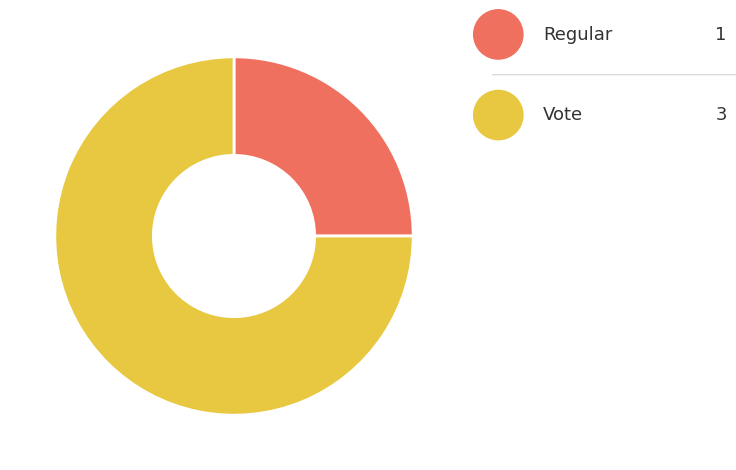

How many slices are in this pie chart?

2